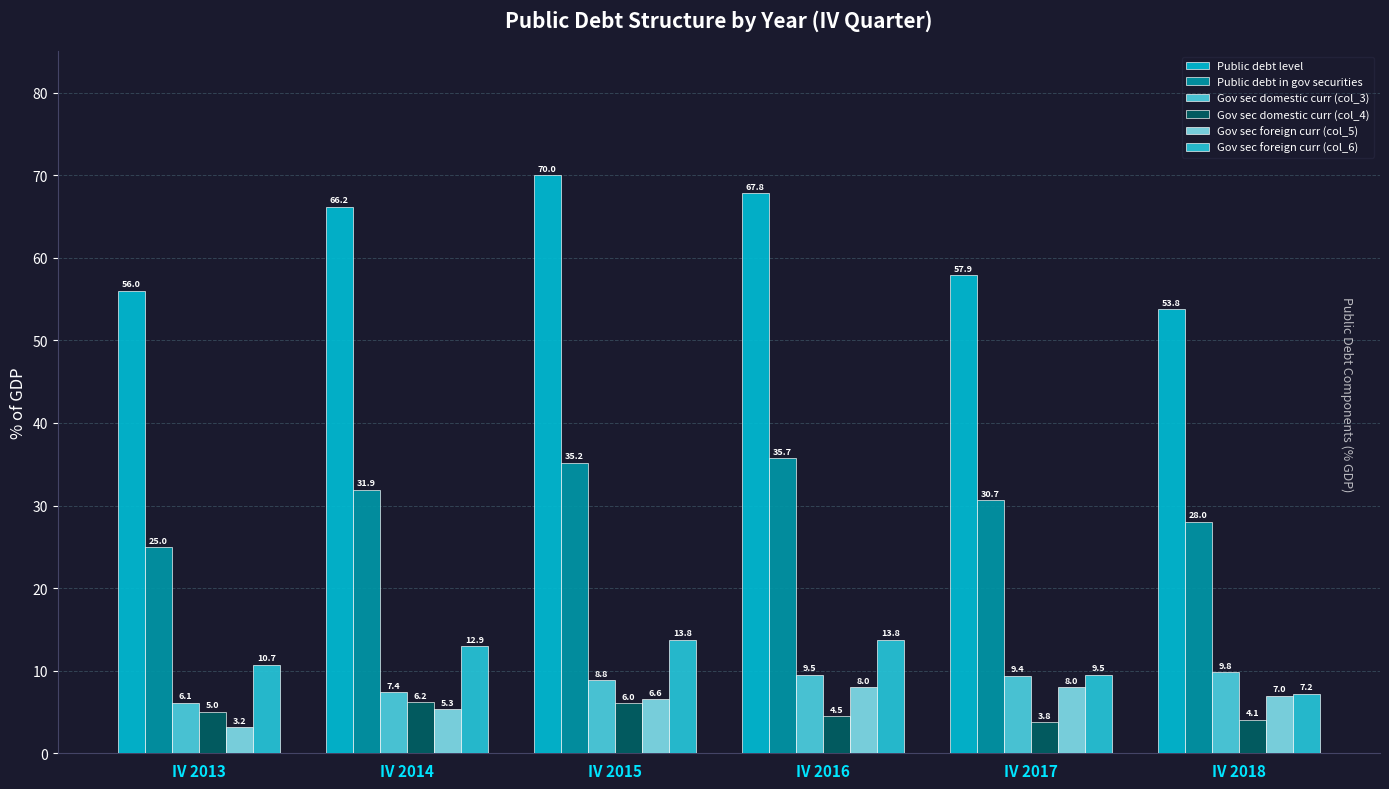

What is the maximum value for Public debt level?

70.0